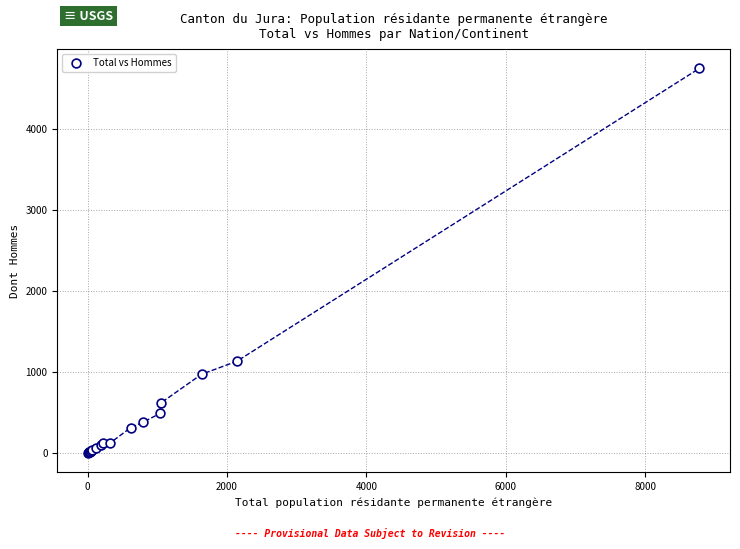

What Y value in the scatter plot is closest to 2375?

1130